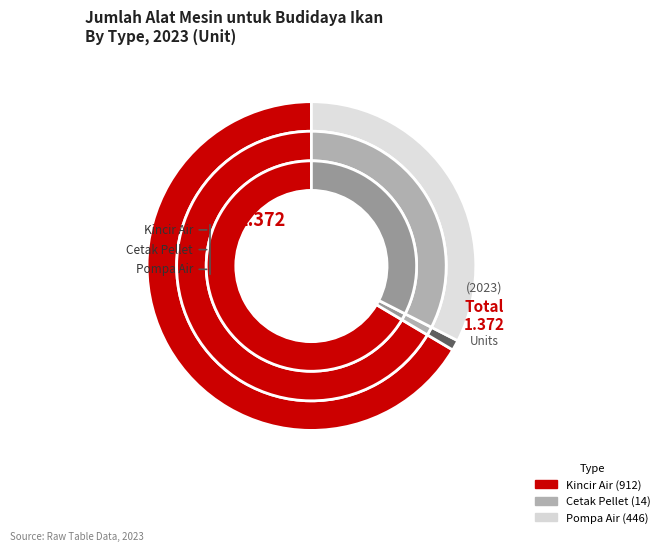

How many slices are in this pie chart?

3